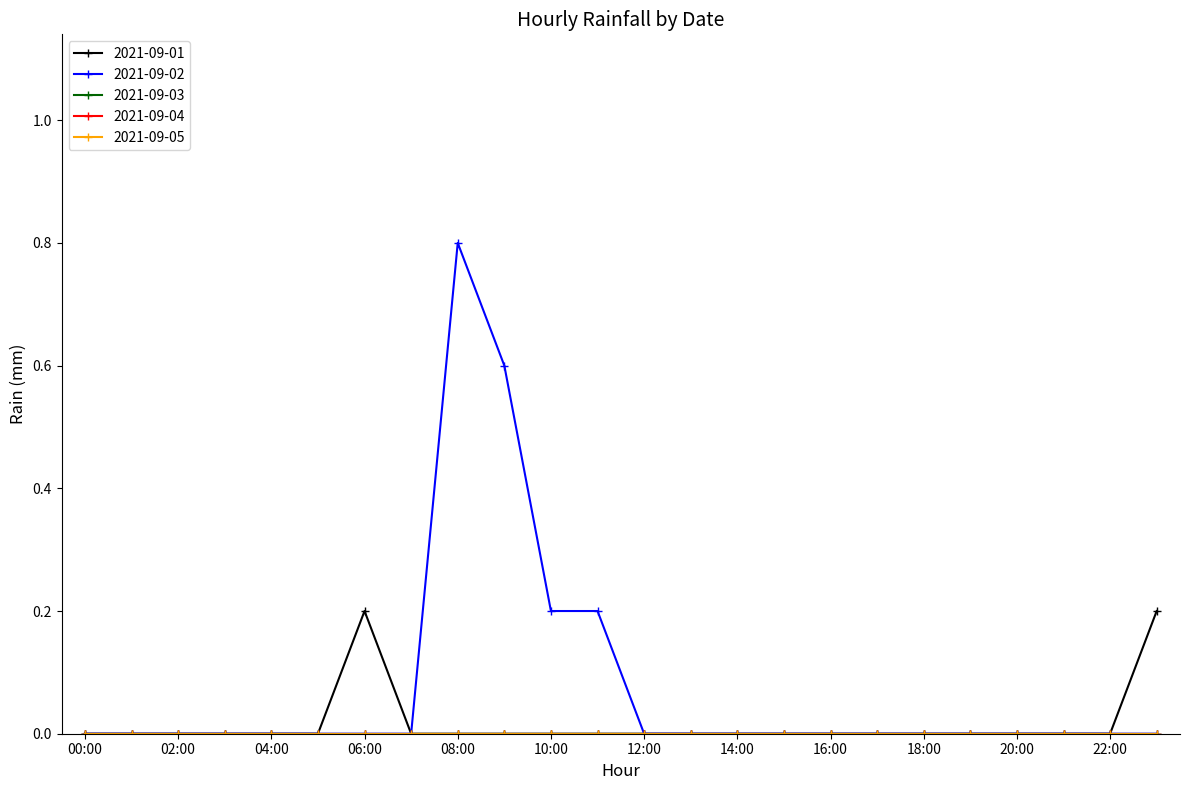

True or false: 2021-09-01 and 2021-09-05 cross at least once.

False